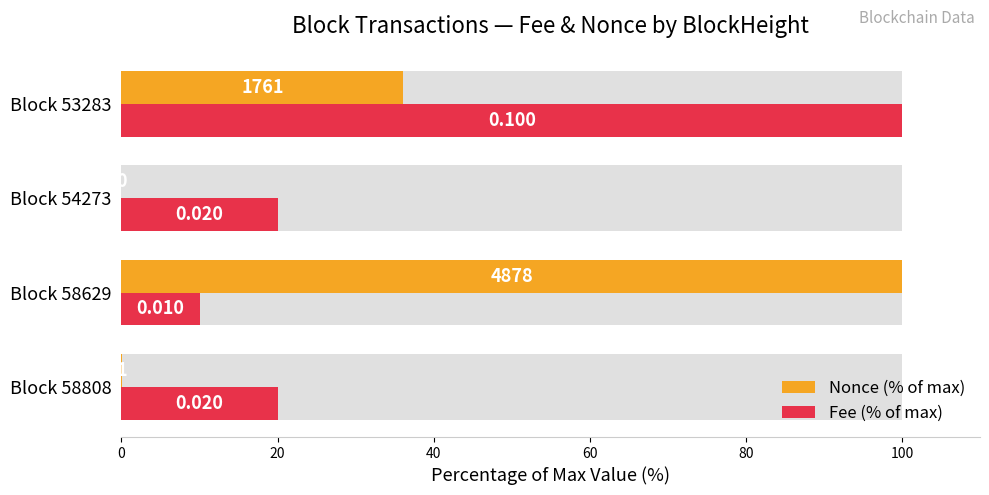

Does the chart contain any negative values?

No